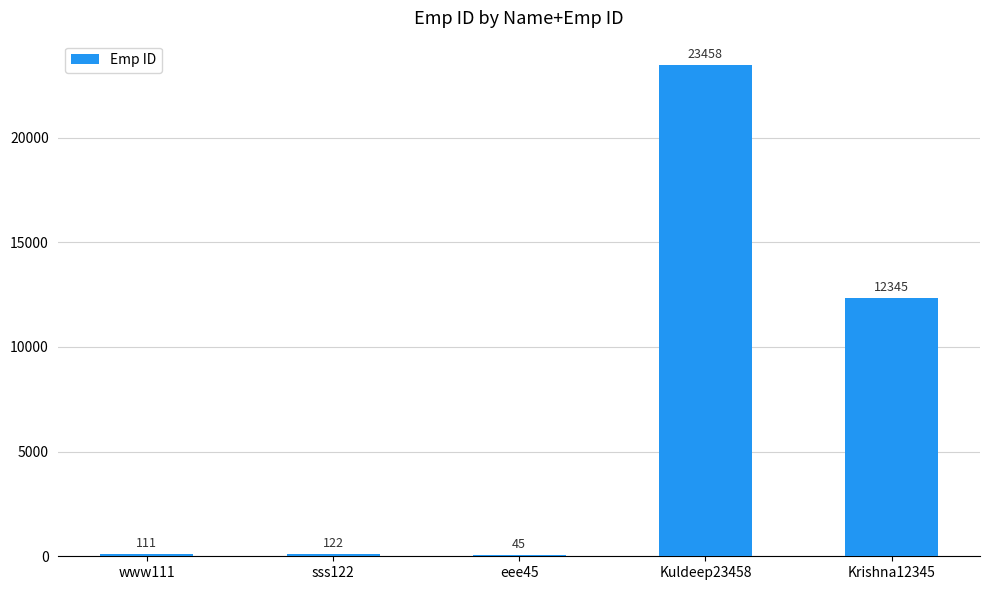

How many data points does each series have?

5